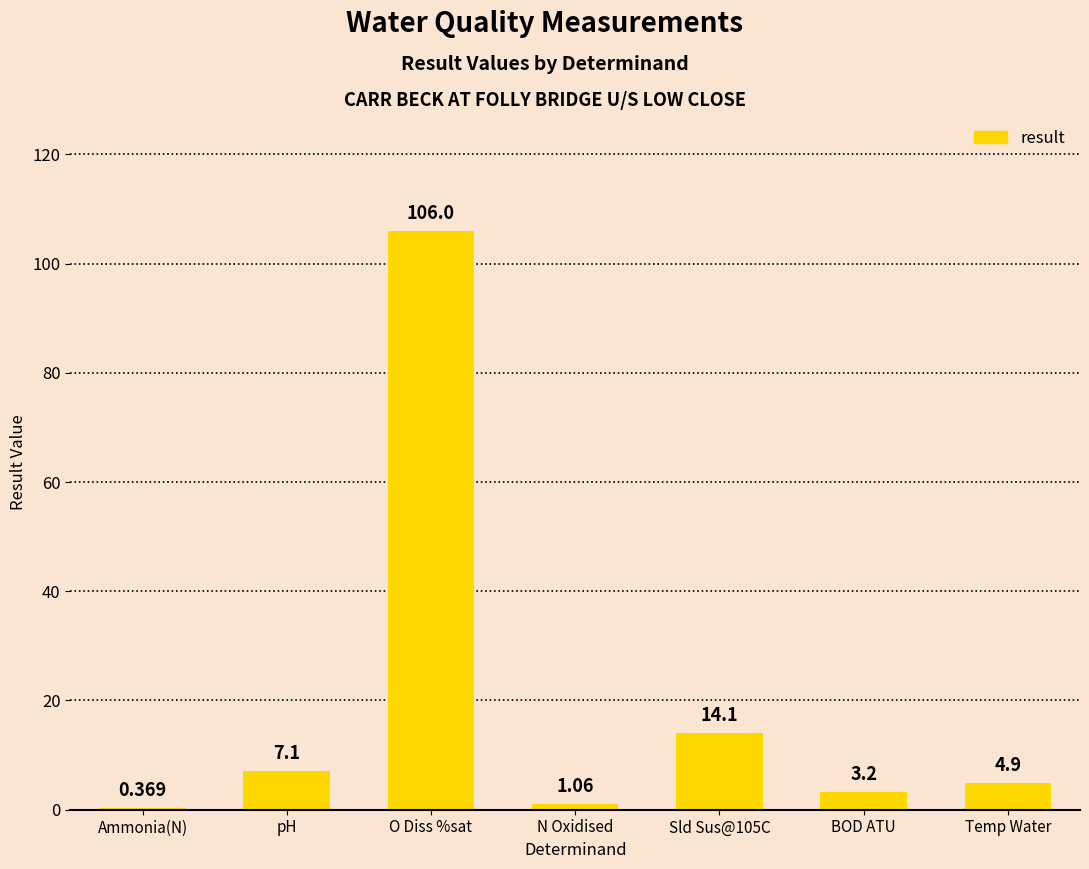

Count the number of categories in the chart.

7